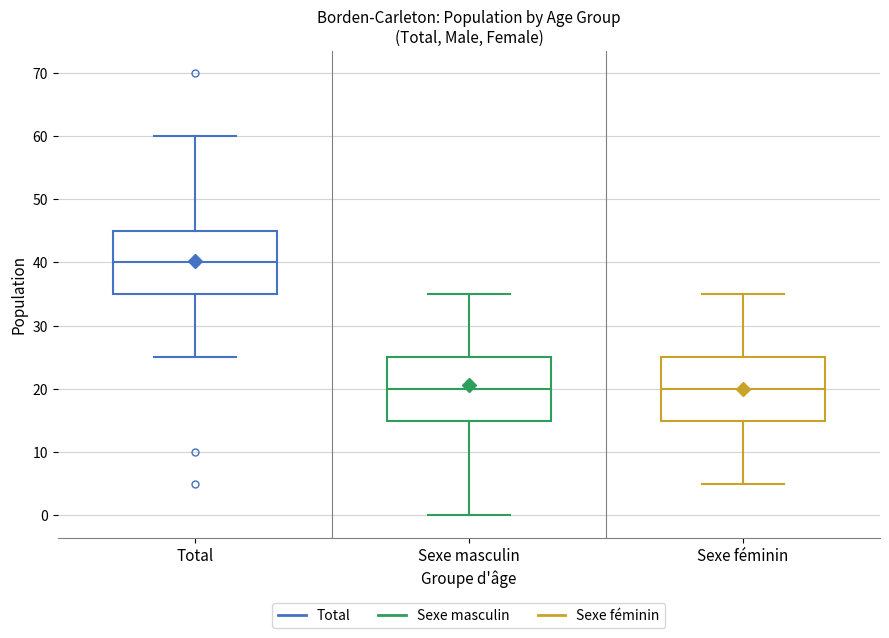

Where does the median line of the box for Sexe féminin sit on the y-axis? The values are not printed on the chart, so give them approximately, as read against the axis.

20